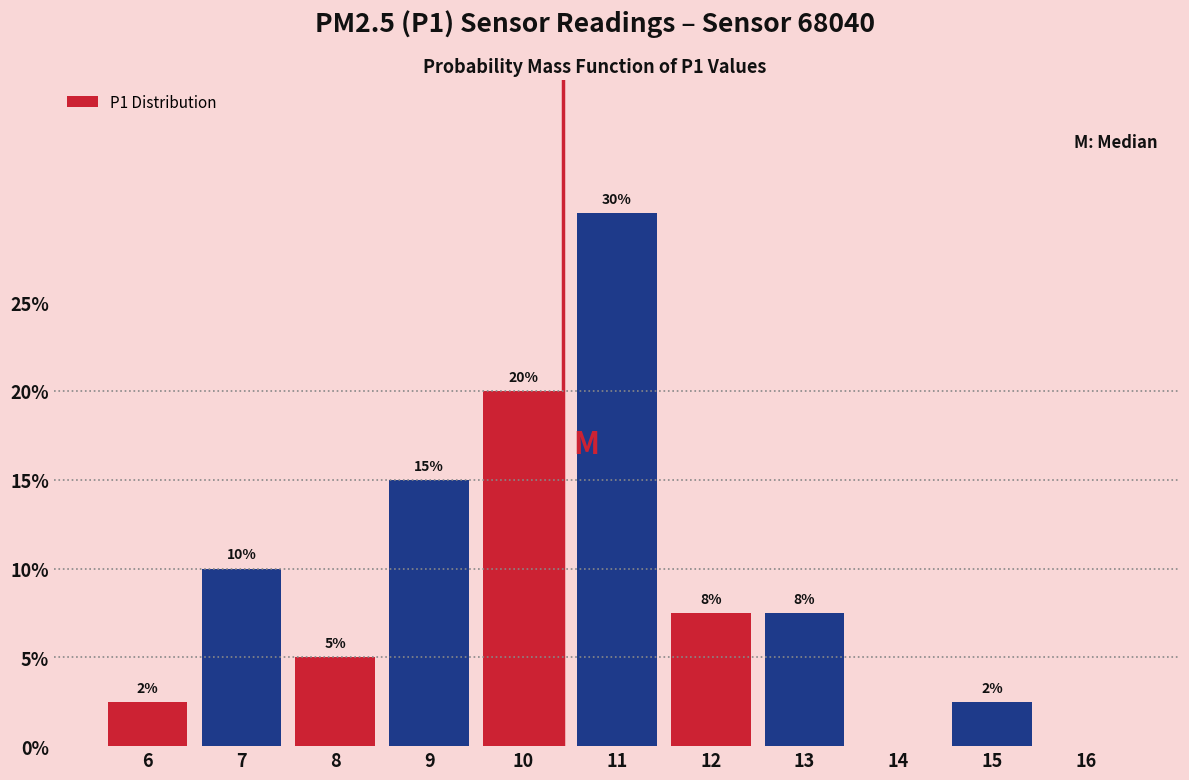

Between 9 and 11, which is larger?

11